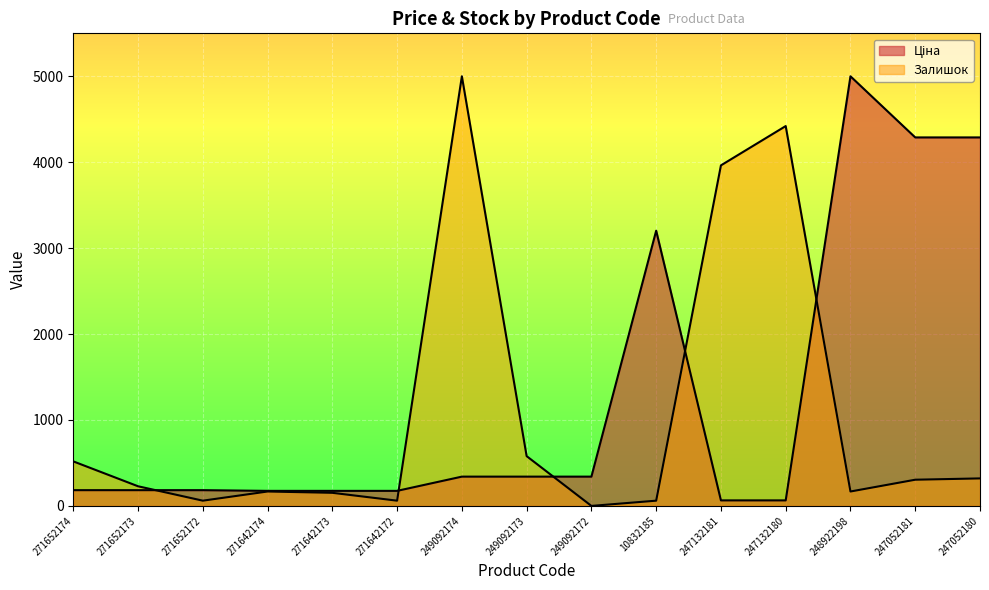

List the labels in order of Ціна value, smallest first.

247132181, 247132180, 271642174, 271642173, 271642172, 271652174, 271652173, 271652172, 249092174, 249092173, 249092172, 10832185, 247052181, 247052180, 248922198